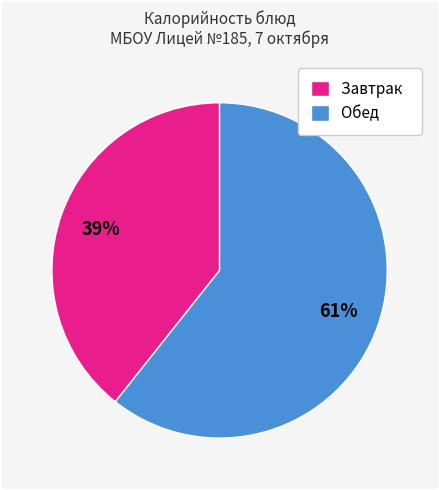

Is there a majority slice in this chart?

Yes